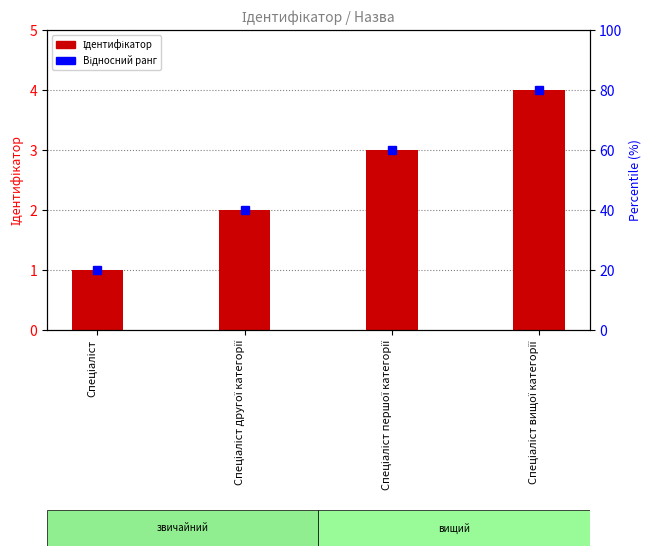

Rank the categories by value from highest to lowest.

Спеціаліст вищої категорії, Спеціаліст першої категорії, Спеціаліст другої категорії, Спеціаліст